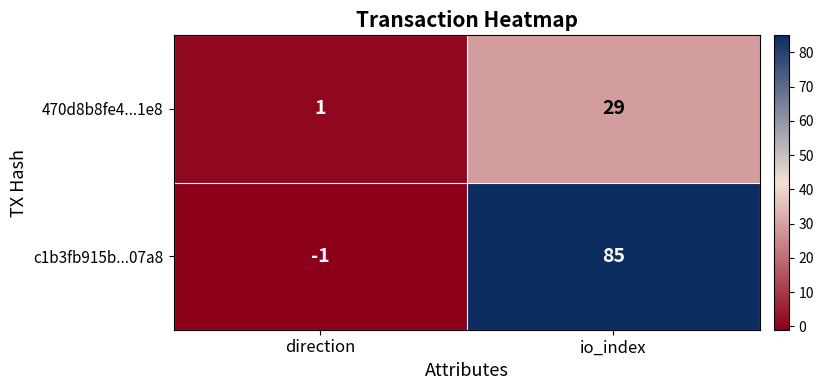

Is it true that 470d8b8fe4...1e8 equals 0 at direction?

False